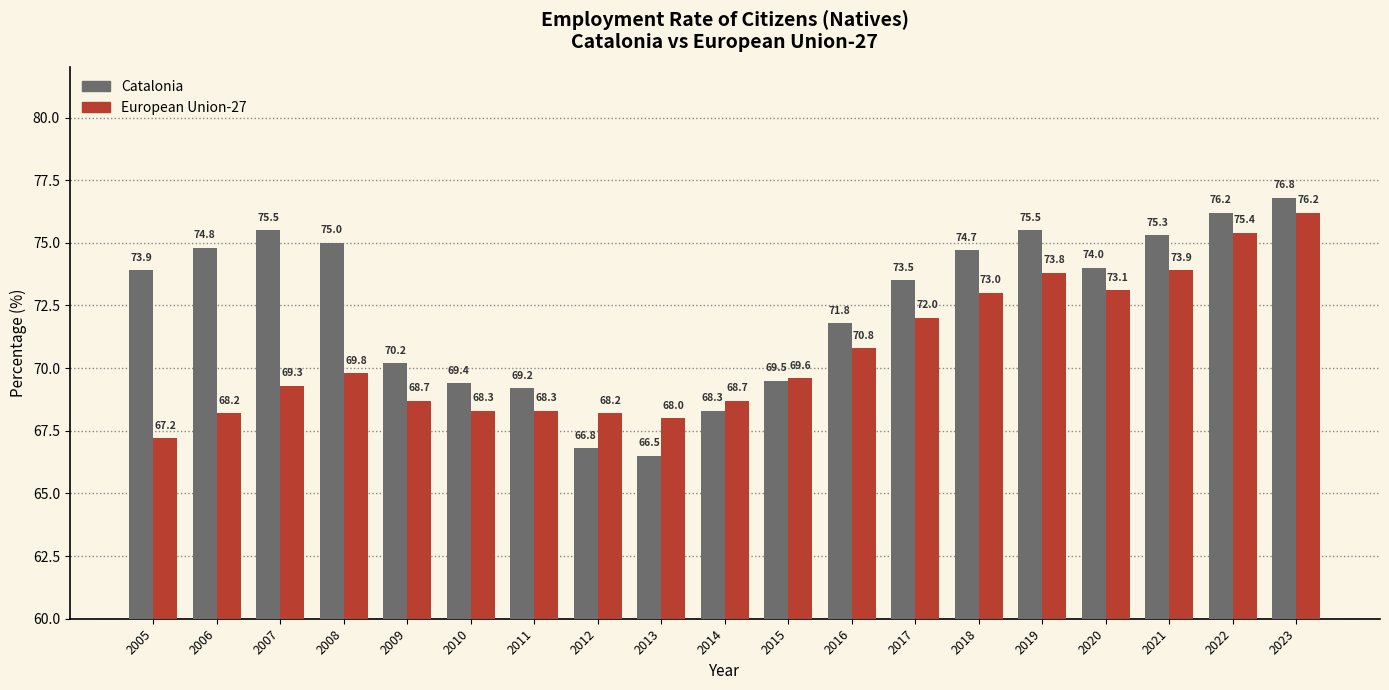

What are all the series names shown in the legend?

Catalonia, European Union-27